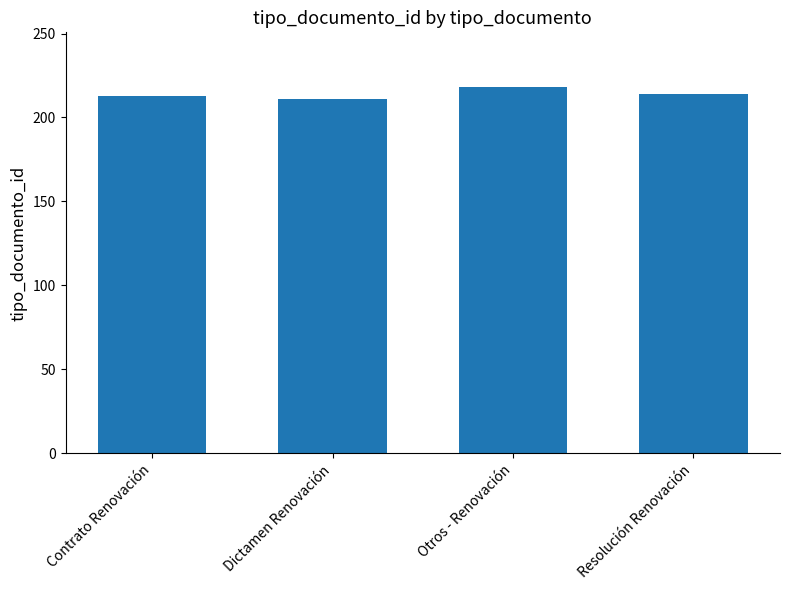

What is the change in value from Dictamen Renovación to Otros - Renovación?

+7